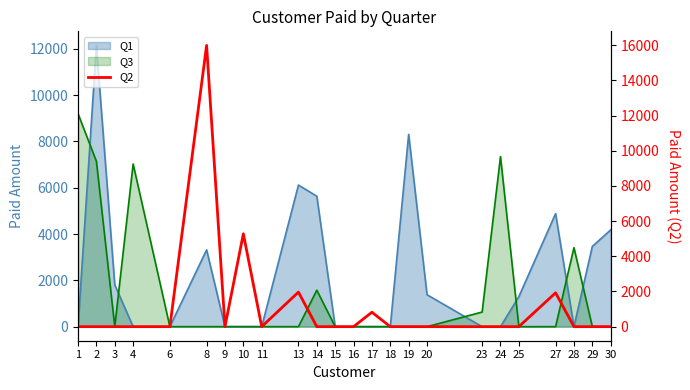

Count the number of categories in the chart.

24